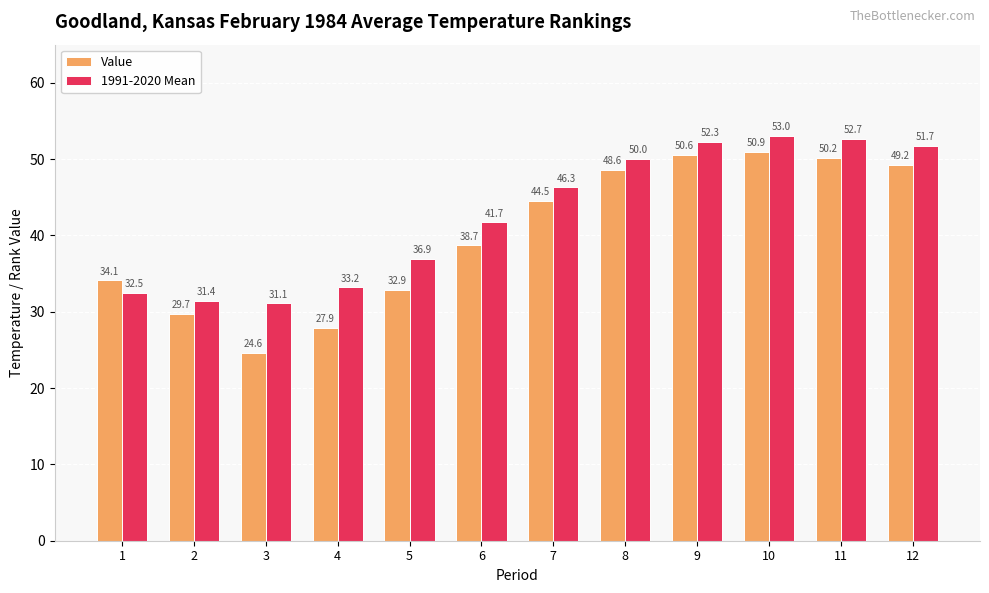

Are the bars horizontal?

No